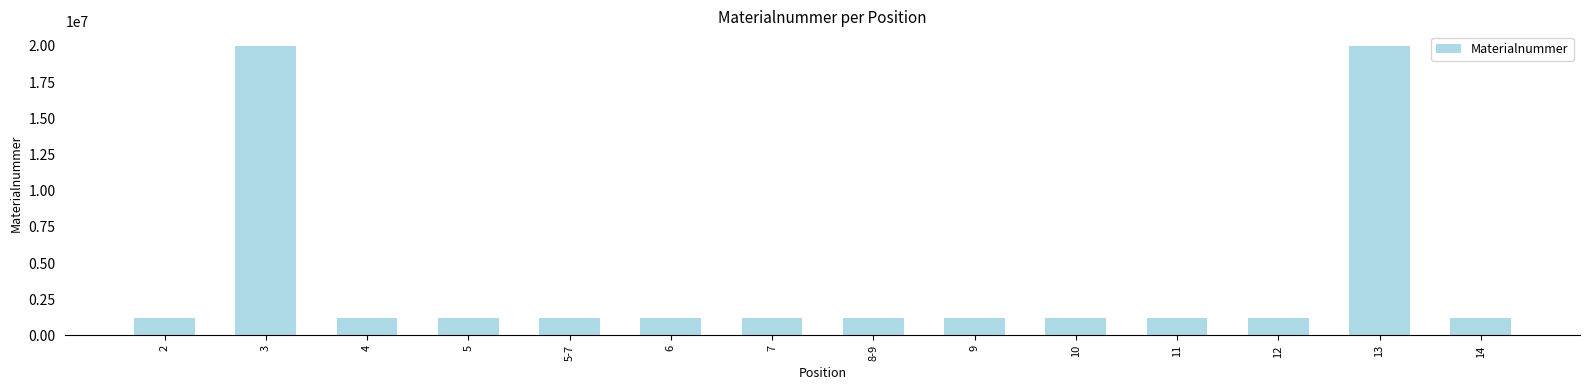

The chart shows a value of 1225053 at 9. True or false?

True